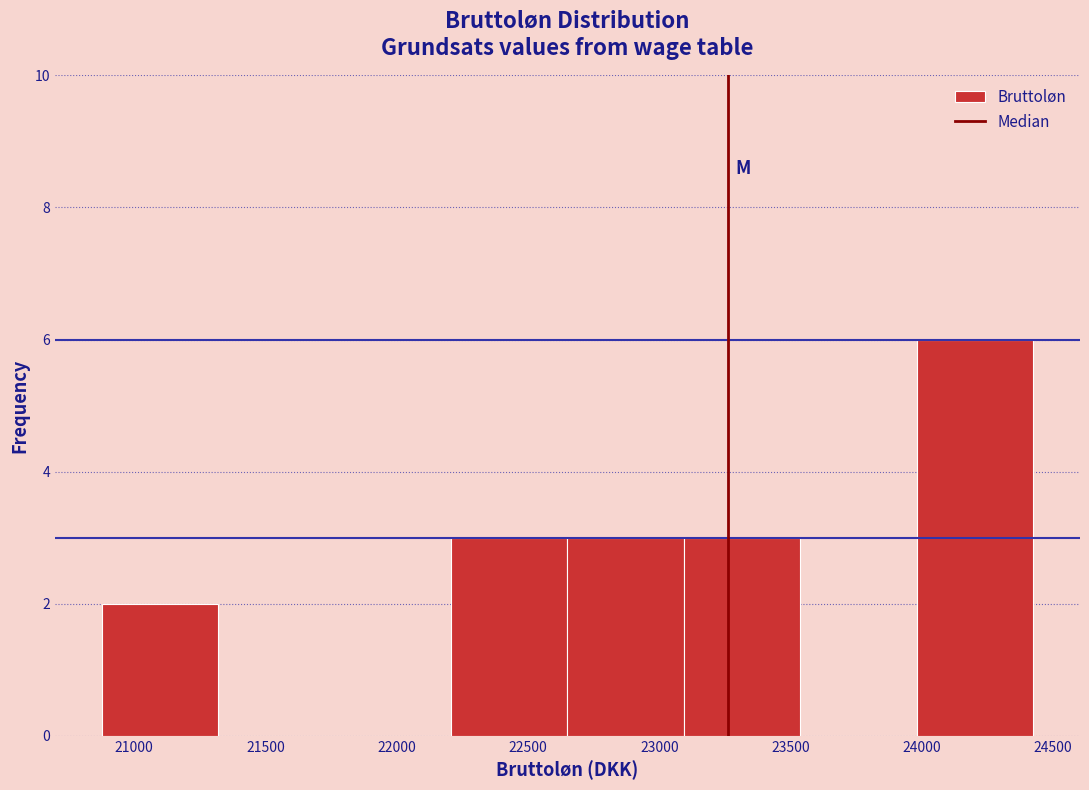

Reading left to right, list every bar in this chart as the range it spans on the x-axis followed by its height. Neither the bar edges nor the heights are printed on the chart, so give them approximately, as read against the axes.

20900 to 21300: 2
21300 to 21750: 0
21750 to 22200: 0
22200 to 22650: 3
22650 to 23100: 3
23100 to 23550: 3
23550 to 24000: 0
24000 to 24450: 6